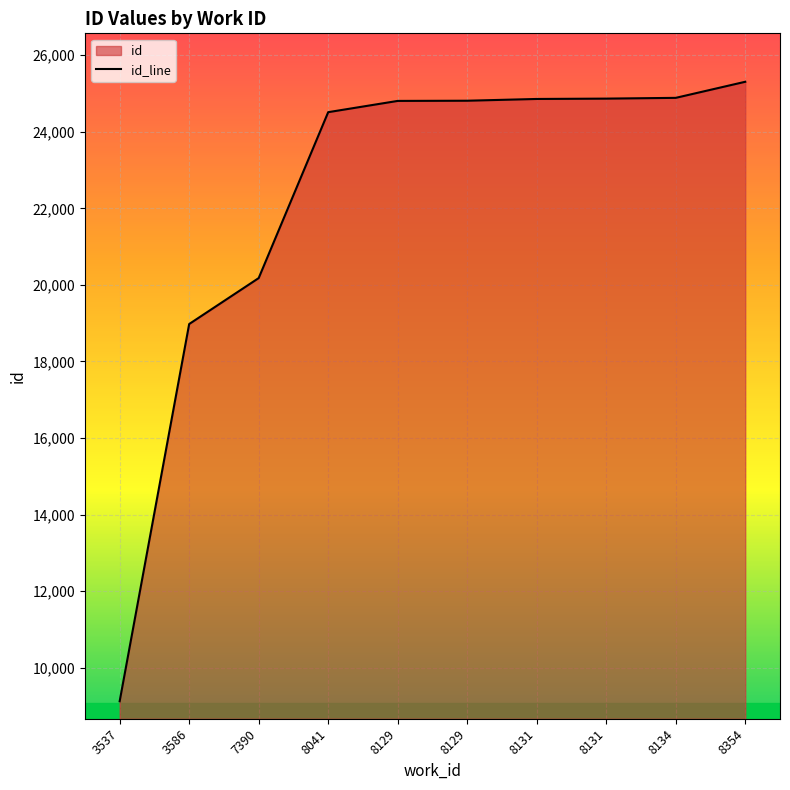

Rank the categories by value from lowest to highest.

3537, 3586, 7390, 8041, 8129, 8129, 8131, 8131, 8134, 8354